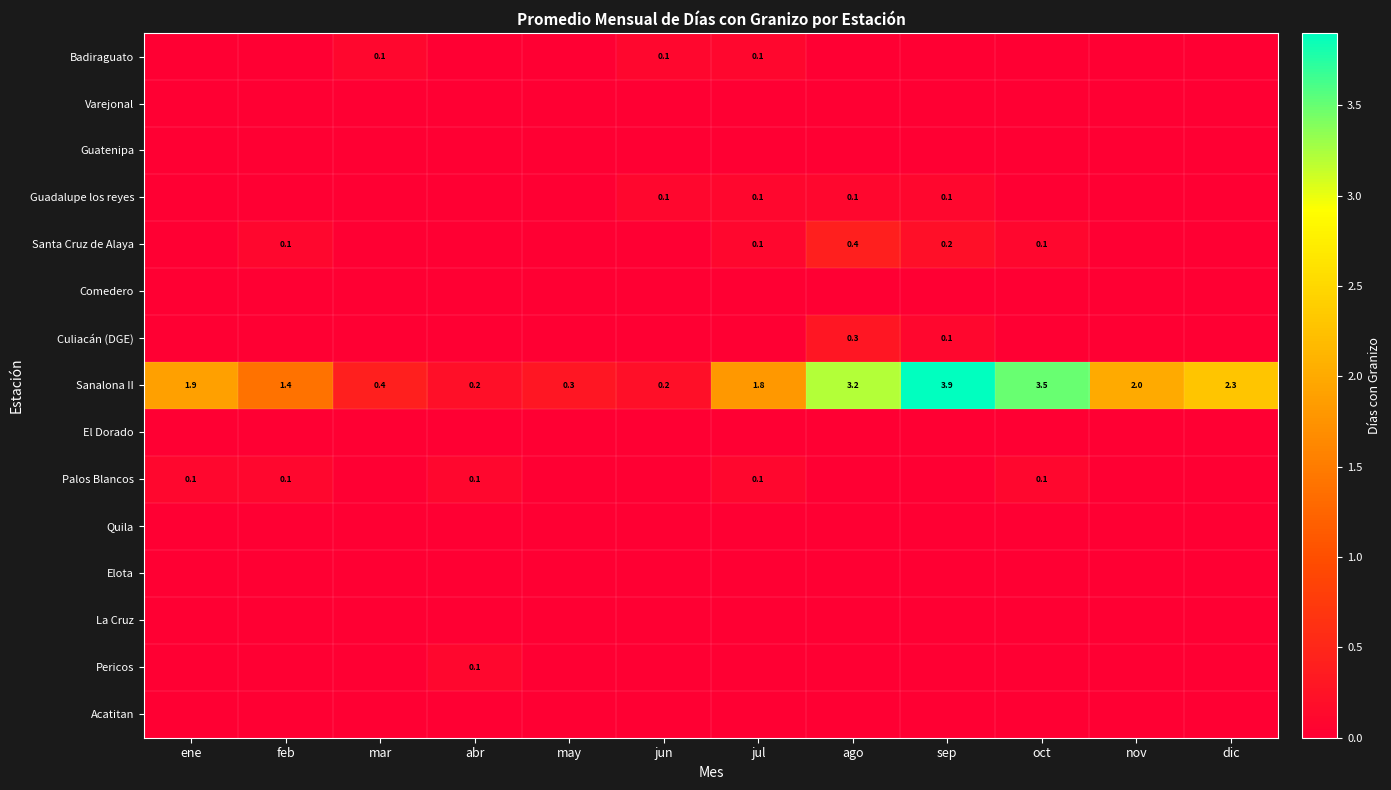

The value of Sanalona II at oct is 3.5. True or false?

True